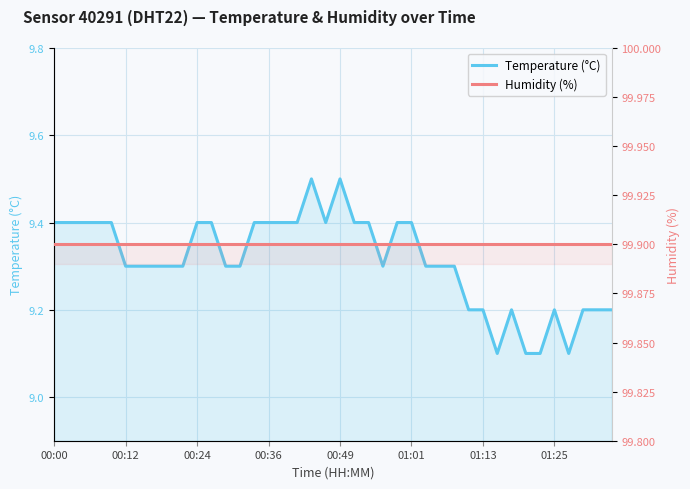

What is the difference between the highest and lowest values at 27?

90.6